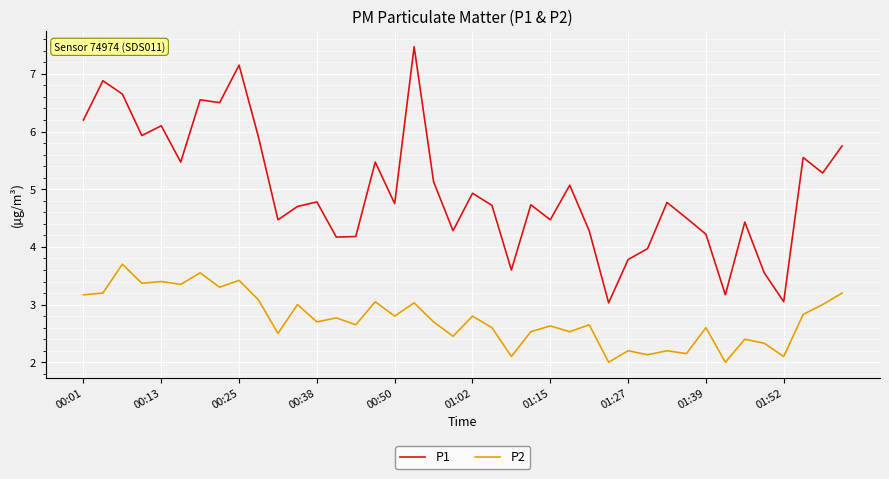

List the series in order of their peak value, lowest first.

P2, P1